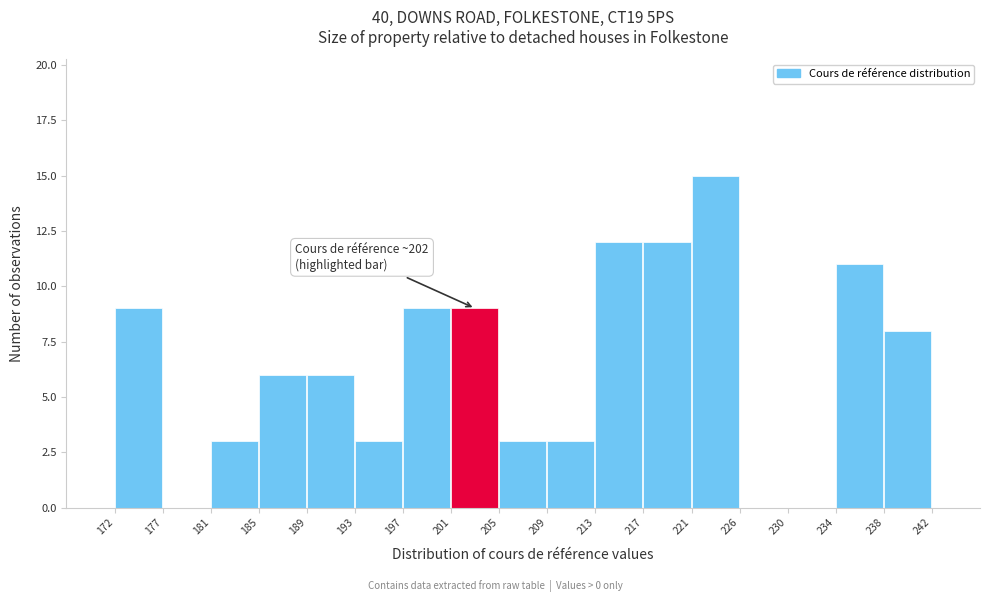

Which range on the x-axis has the tallest bar?

221 to 226